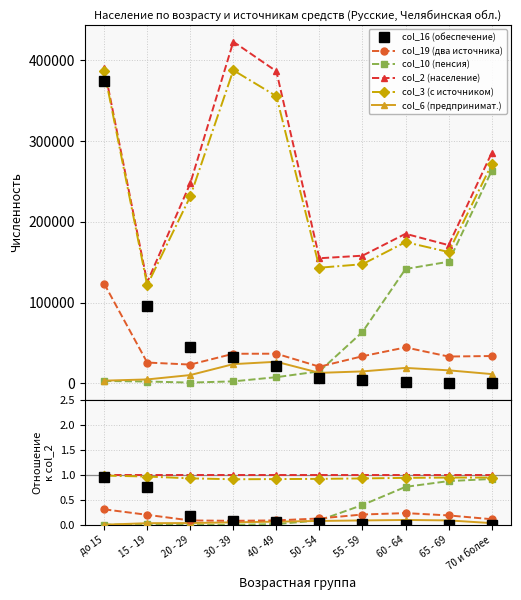

What is the spread (max minus min) of values at 30 - 39?

1.0